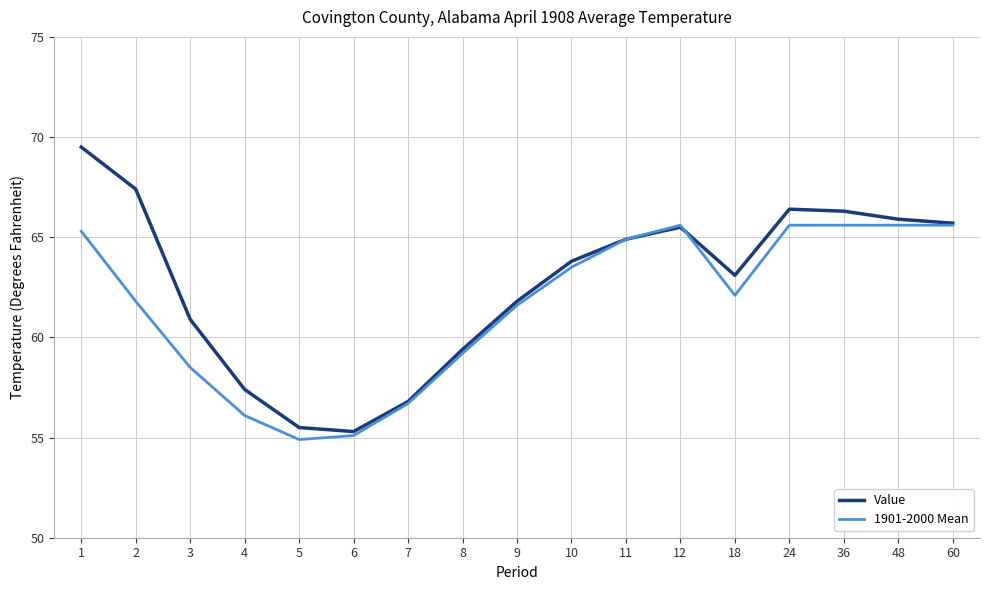

At 4, list the series in order from largest to smallest.

Value, 1901-2000 Mean